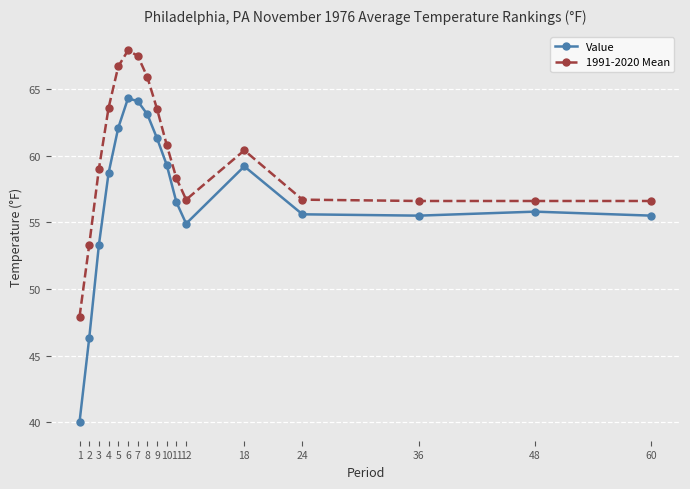

Is it true that Value equals 64.3 at 6?

True